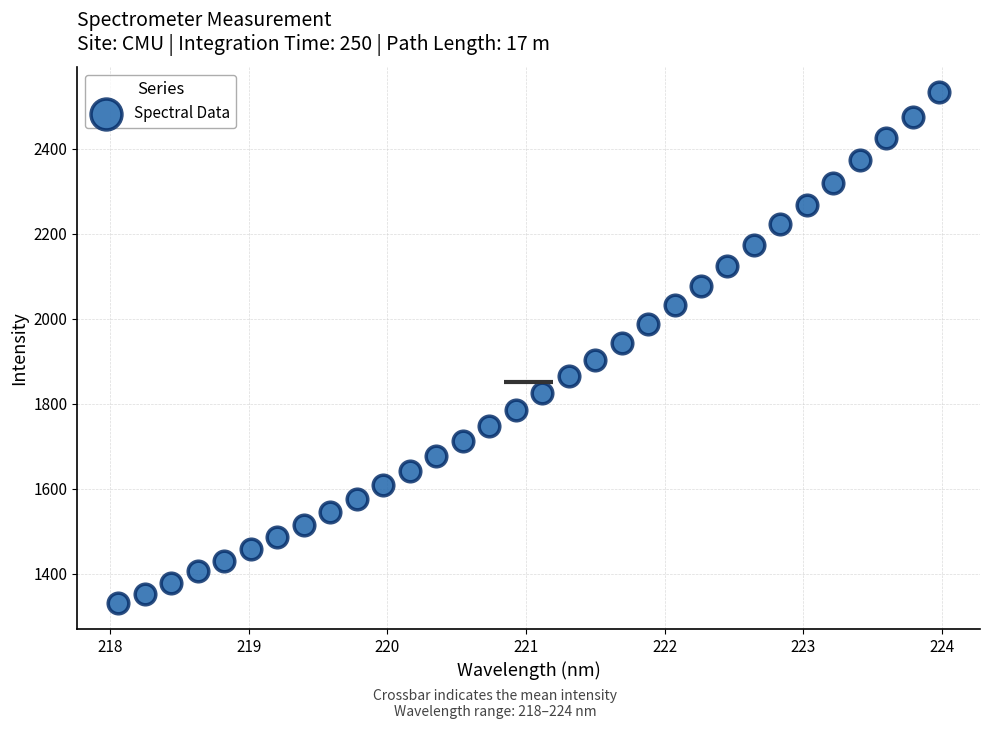

What is the range of Y values (max minus min)?

1202.4